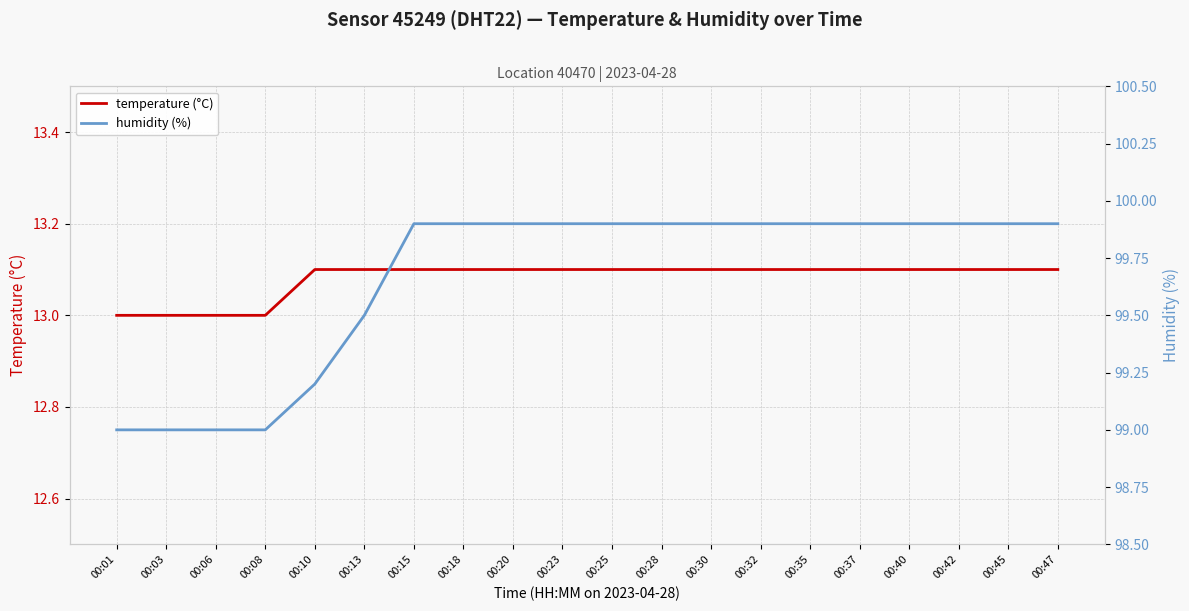

Reading left to right, list all the values displayed in this chart.

temperature (°C): 13.0	13.0	13.0	13.0	13.1	13.1	13.1	13.1	13.1	13.1	13.1	13.1	13.1	13.1	13.1	13.1	13.1	13.1	13.1	13.1
humidity (%): 99.0	99.0	99.0	99.0	99.2	99.5	99.9	99.9	99.9	99.9	99.9	99.9	99.9	99.9	99.9	99.9	99.9	99.9	99.9	99.9